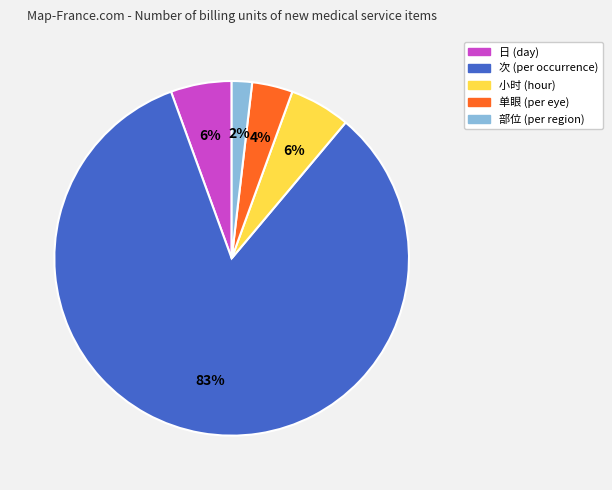

How many slices are in this pie chart?

5